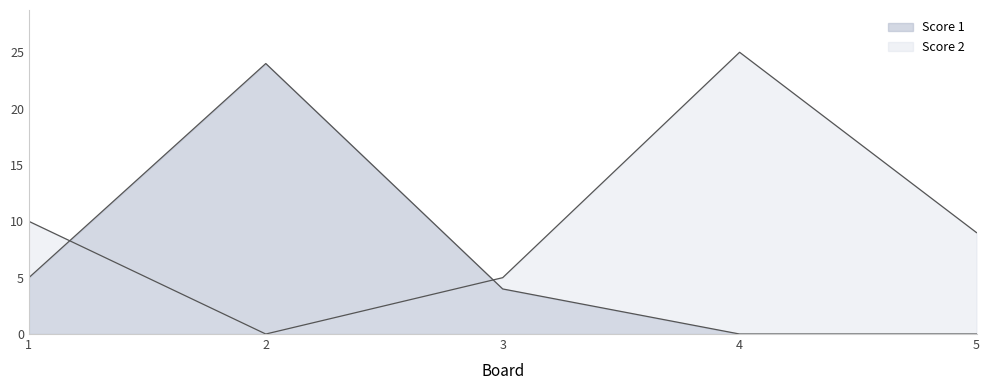

What is the sum of the Score 2 values at 3 and 5?

14